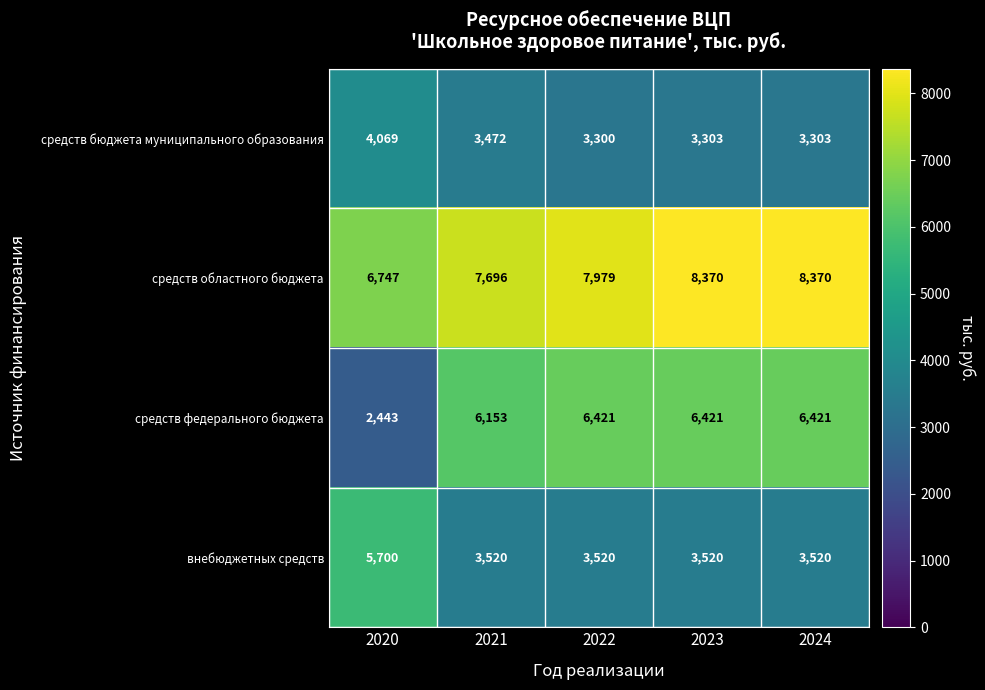

Which category has the lowest value across all series?

2020